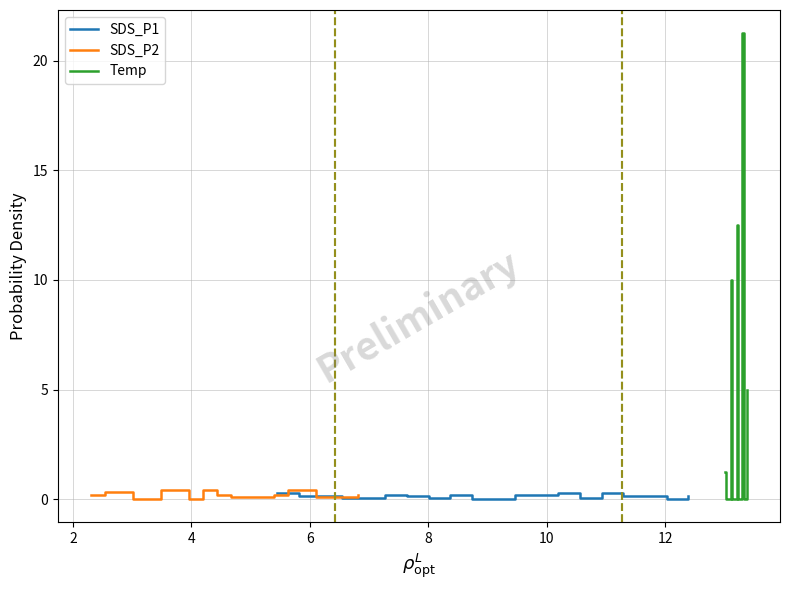

Is it true that SDS_P2 equals 0.0 at 8?

True